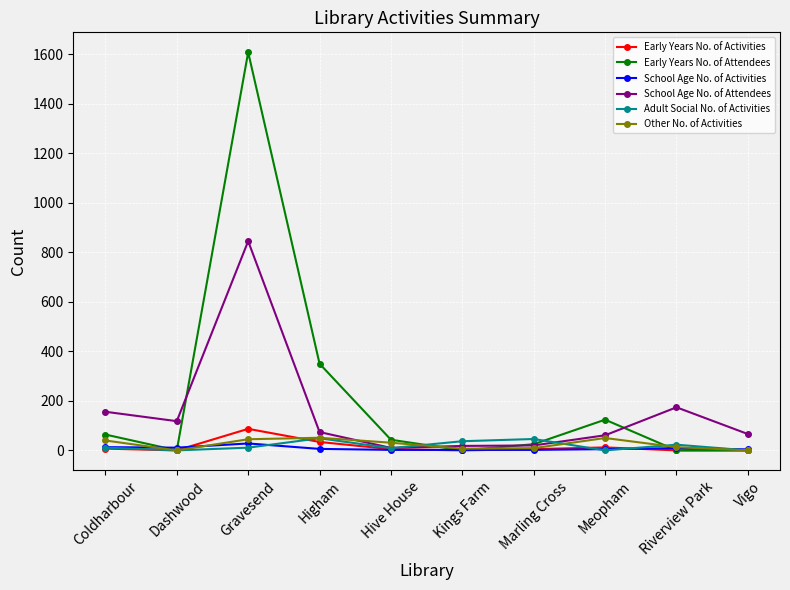

Is this an area chart (filled region under the line)?

No